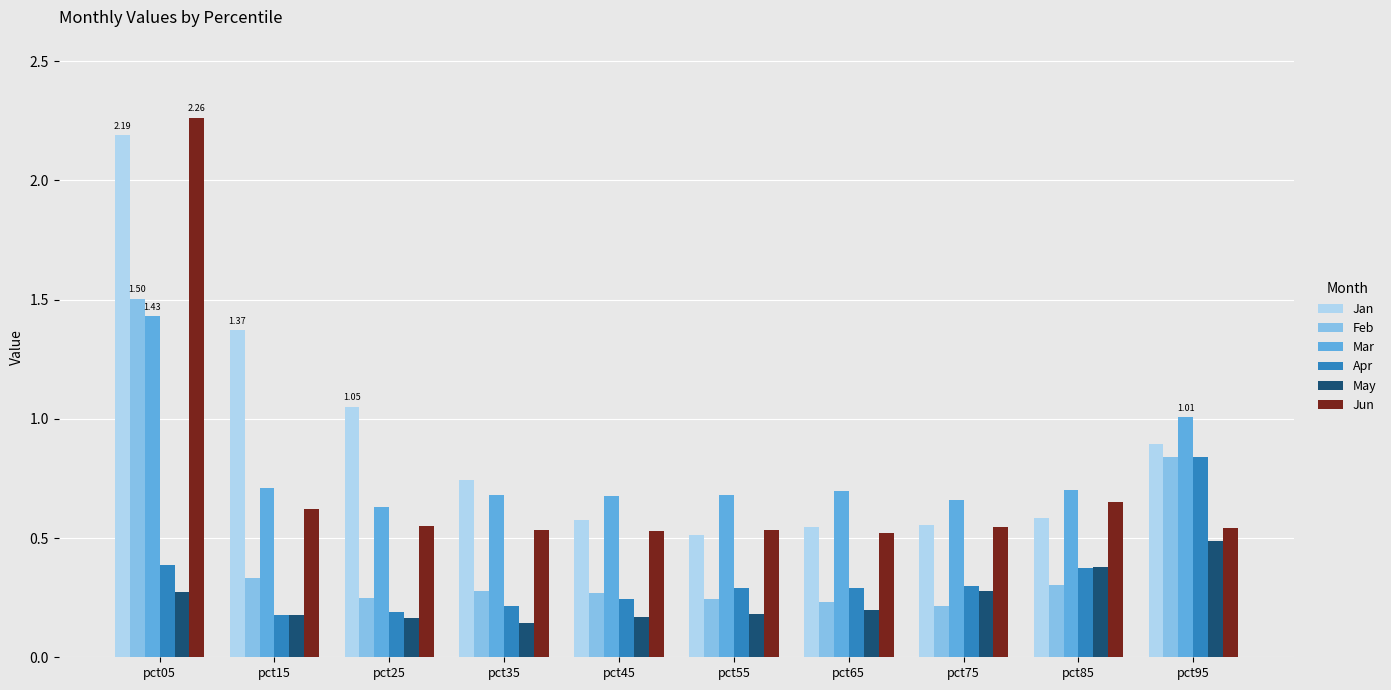

At which category is the sum across all series the highest?

pct05